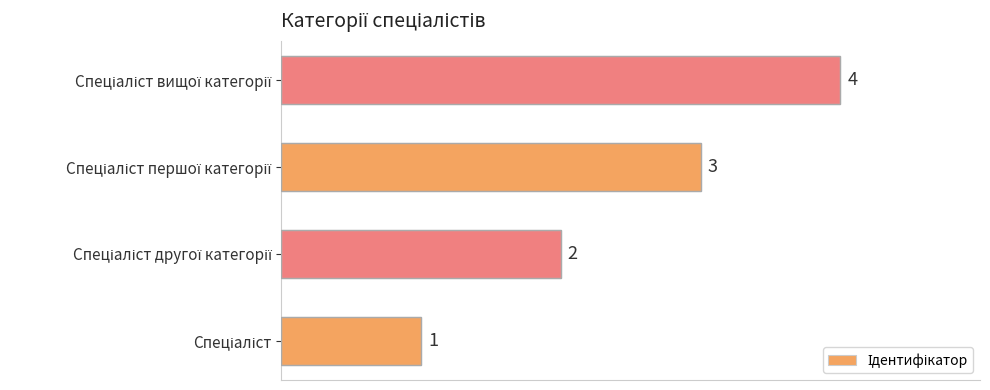

Count the values in the range 2 to 4.

3